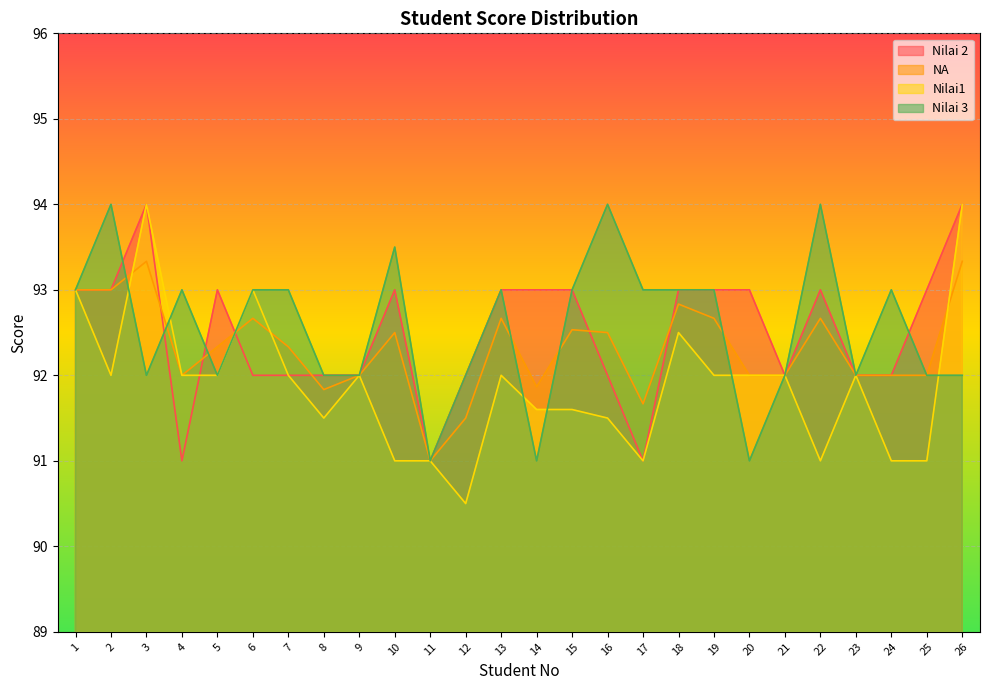

What is the difference between the maximum and minimum values in the Nilai 3 series?

3.0